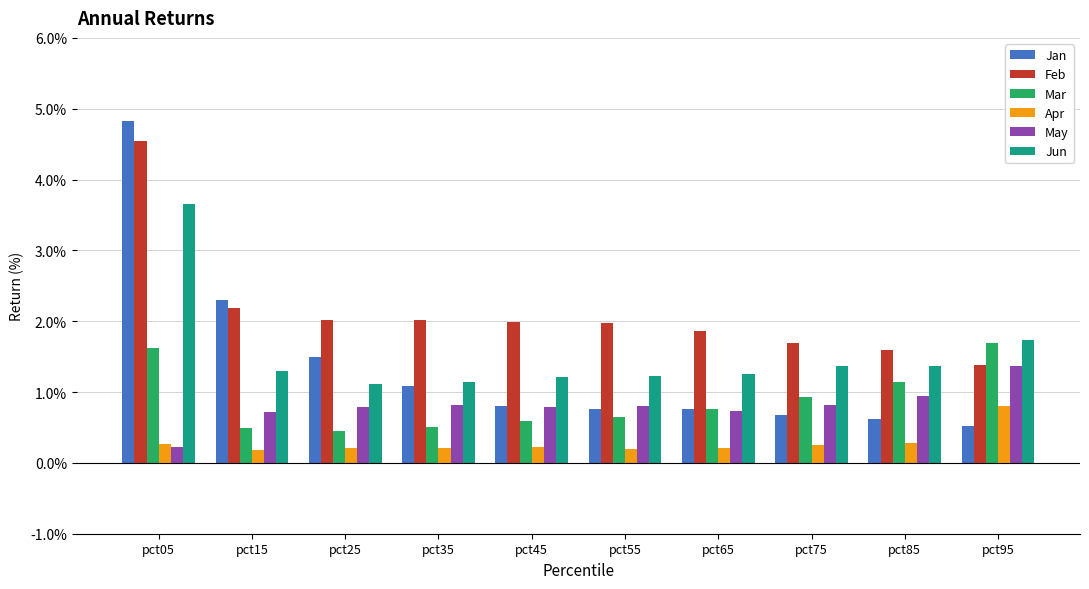

What is the minimum value for Jun?

1.1